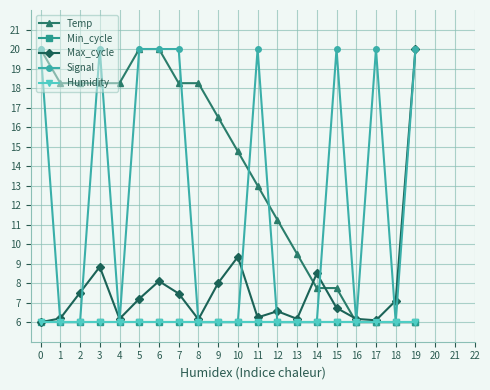

Is the value of Humidity at 16 greater than the value of Temp at 10?

No